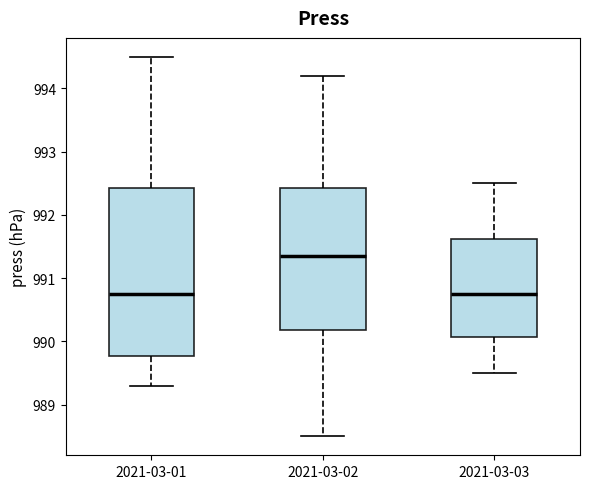

Reading left to right, read every box against the y-axis: the position of its median line, the range the box covers, and the ends of its whiskers. The values are not printed on the chart, so give them approximately, as read against the axis.

2021-03-01: median 990.8, box 989.8 to 992.4, whiskers 989.3 to 994.5
2021-03-02: median 991.4, box 990.2 to 992.4, whiskers 988.5 to 994.2
2021-03-03: median 990.8, box 990.1 to 991.6, whiskers 989.5 to 992.5